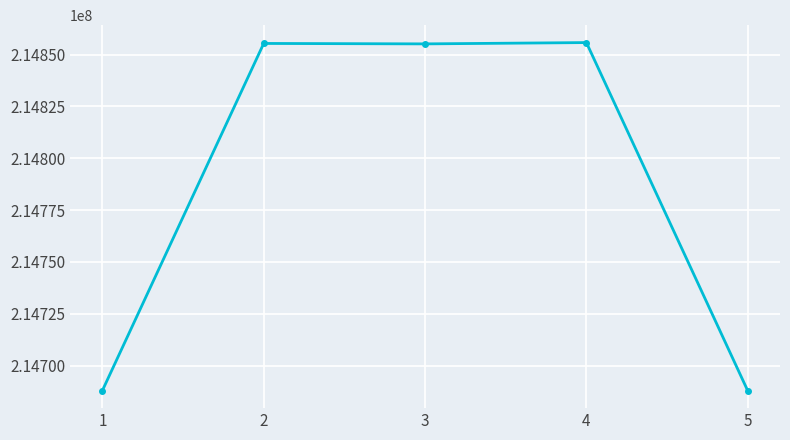

What is the maximum value shown in the chart?

214855755